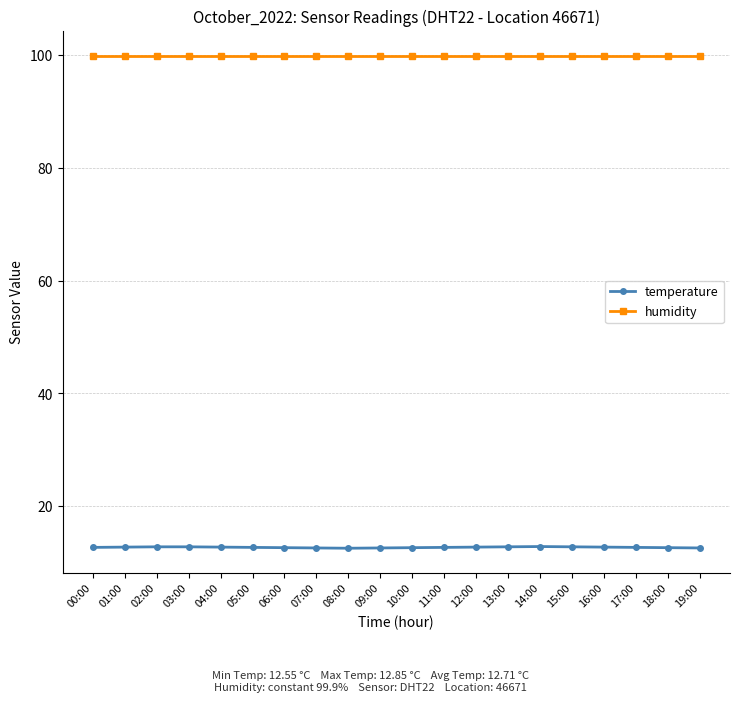

What is the difference between the maximum and minimum values in the temperature series?

0.3